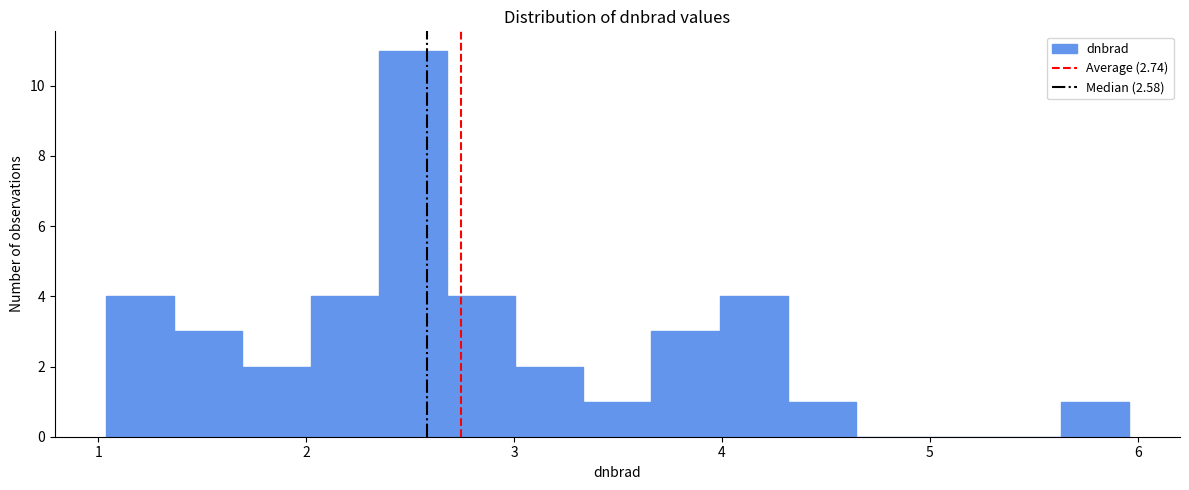

Read against the x-axis, roughly where is the centre of the tallest bar?

2.5